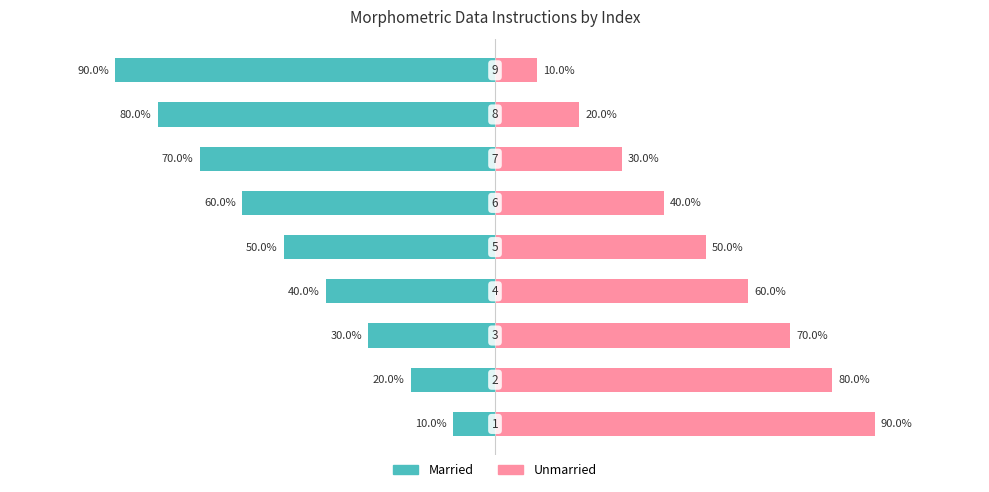

Reading left to right, extract all data points from this chart.

Married: -10	-20	-30	-40	-50	-60	-70	-80	-90
Unmarried: 90	80	70	60	50	40	30	20	10